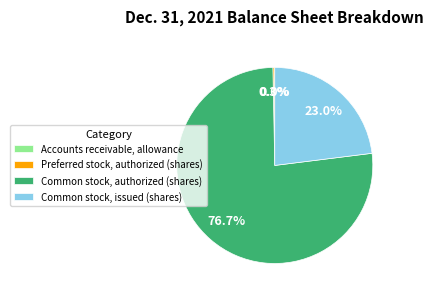

To the nearest percent, what is the average slice percentage?

25%